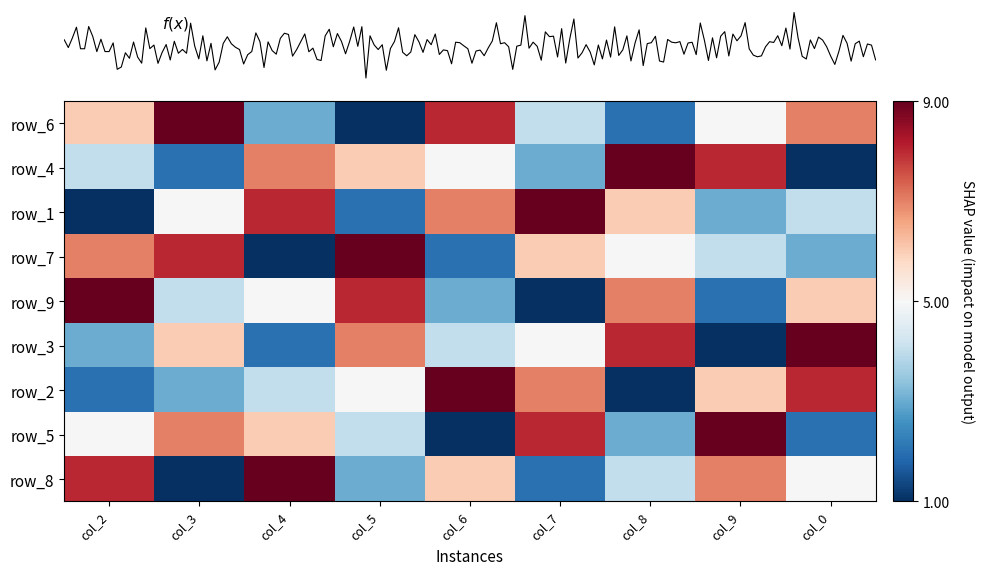

What is the difference between the maximum and second lowest values in the row_1 series?

7